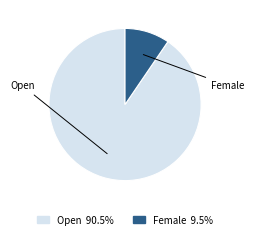

Is there any slice that represents more than half of the pie?

Yes